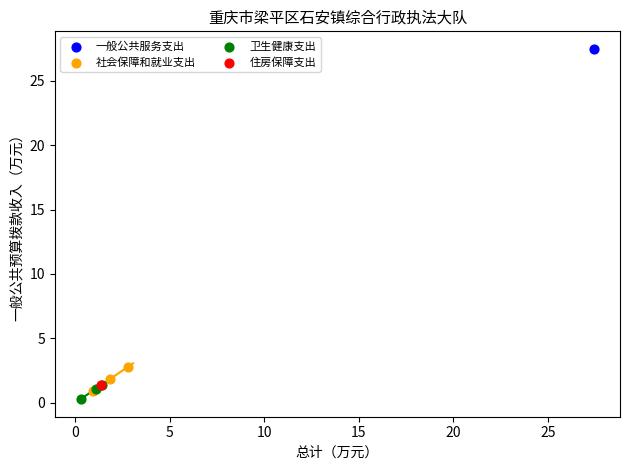

What are all the series names shown in the legend?

一般公共服务支出, 社会保障和就业支出, 卫生健康支出, 住房保障支出